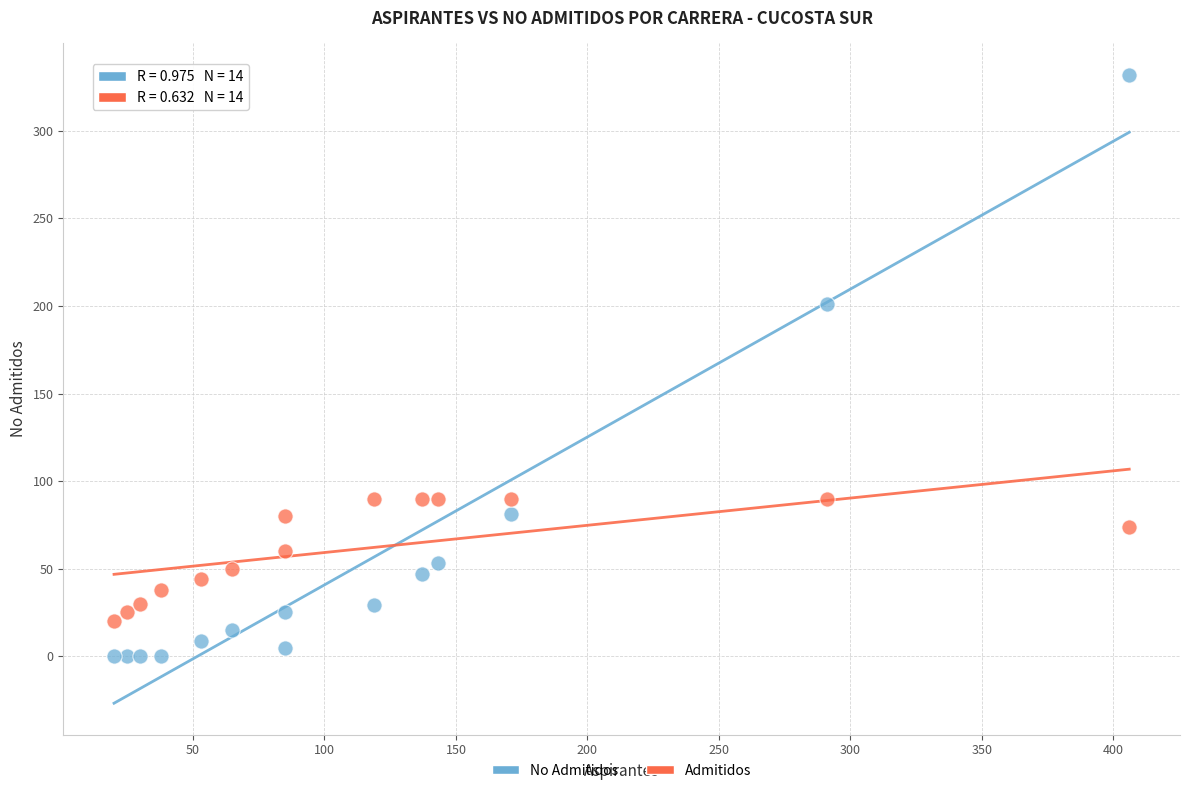

Across all data points, what is the range of X values (max minus min)?

386